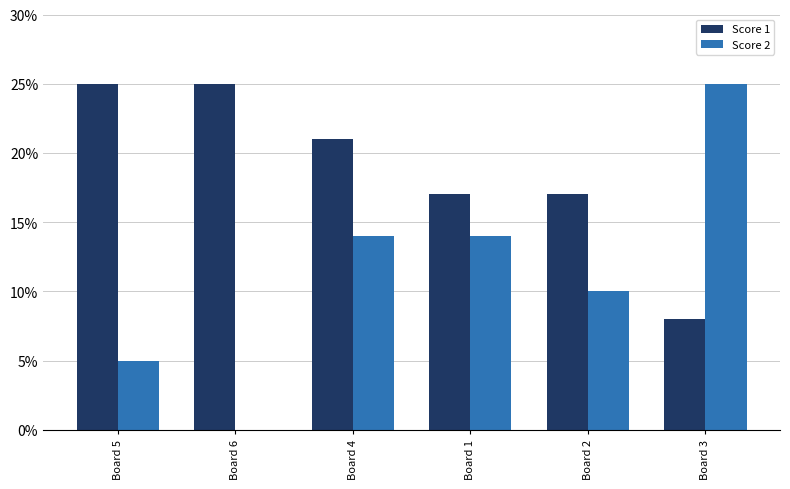

The Score 1 series shows 17 at Board 1. True or false?

True